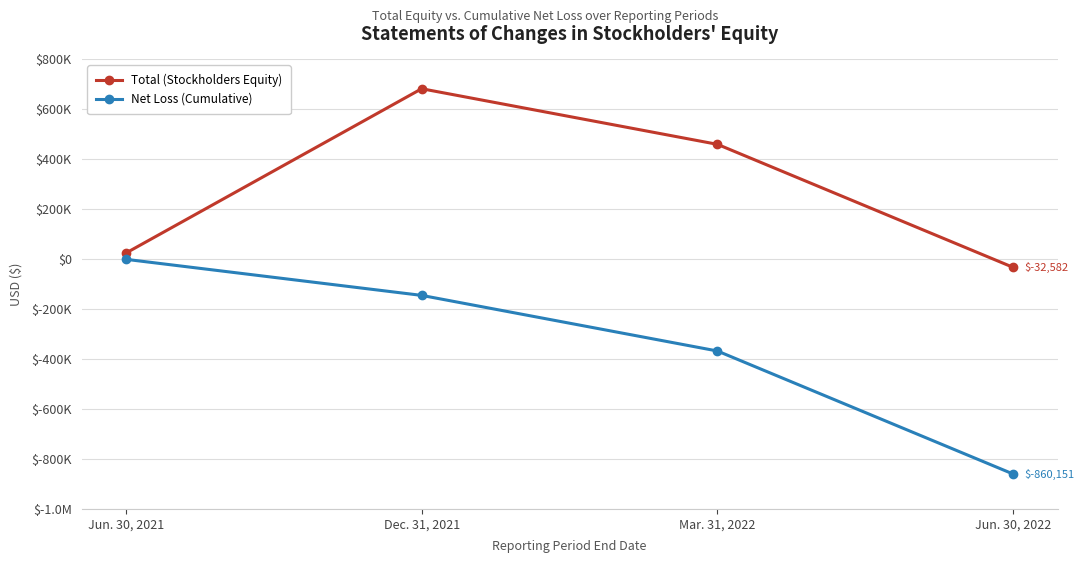

True or false: Net Loss (Cumulative) and Total (Stockholders Equity) cross at least once.

False